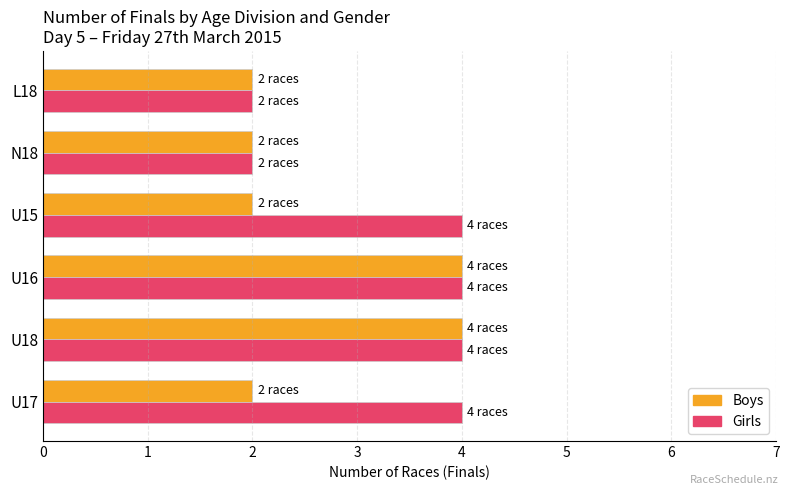

Which series has the largest total across all categories?

Girls